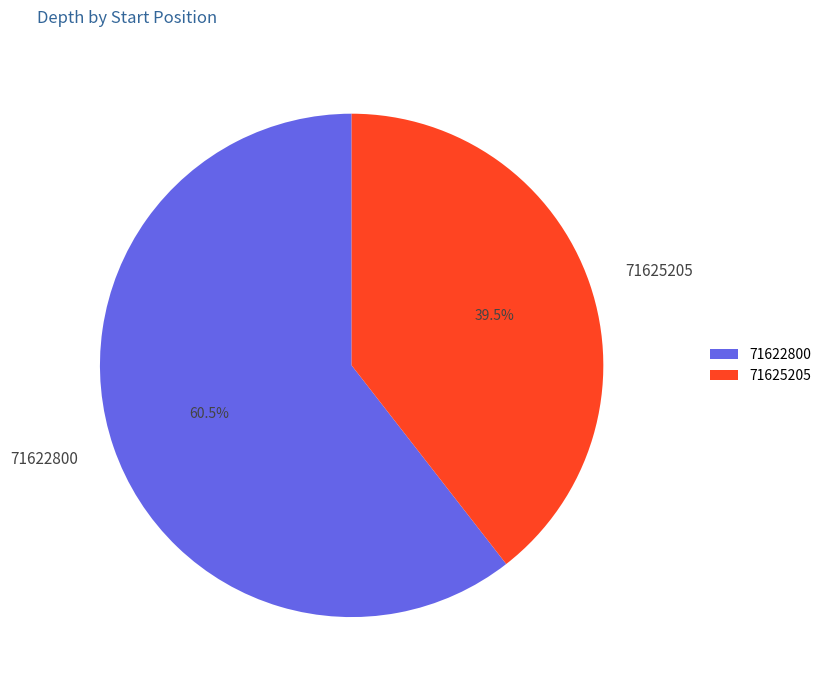

Combined, what portion of the pie is 71625205 and 71622800?

100.0%